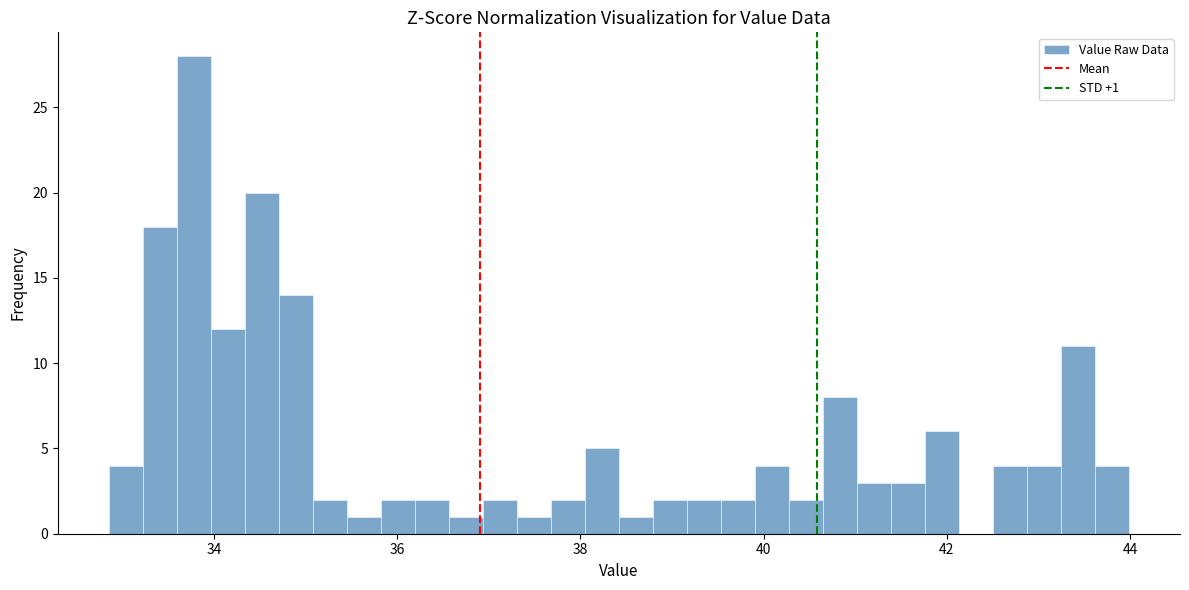

Read against the x-axis, roughly where is the centre of the tallest bar?

33.8